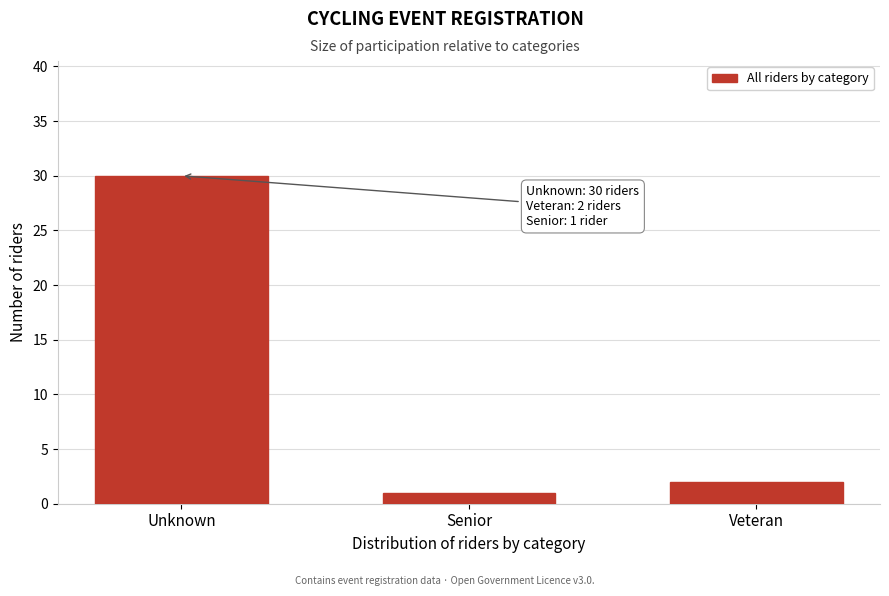

Reading left to right, transcribe all the data shown in this chart.

30	1	2